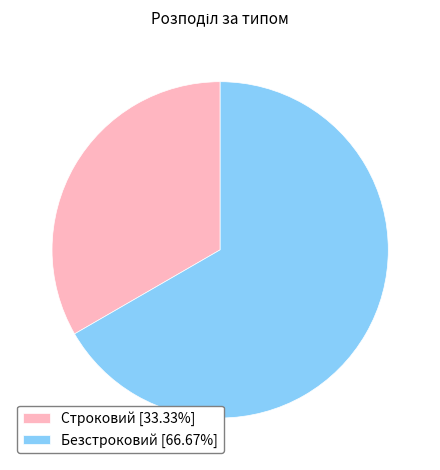

Is there any slice that represents more than half of the pie?

Yes